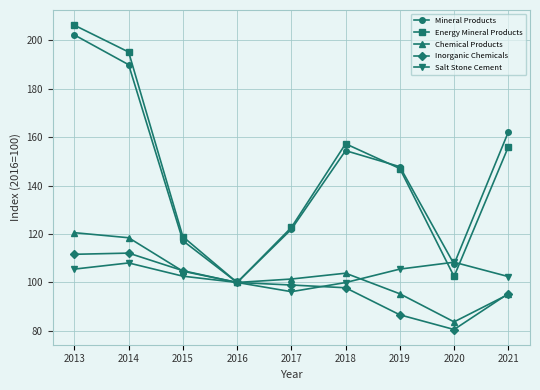

Which category has the lowest value in the Chemical Products series?

2020